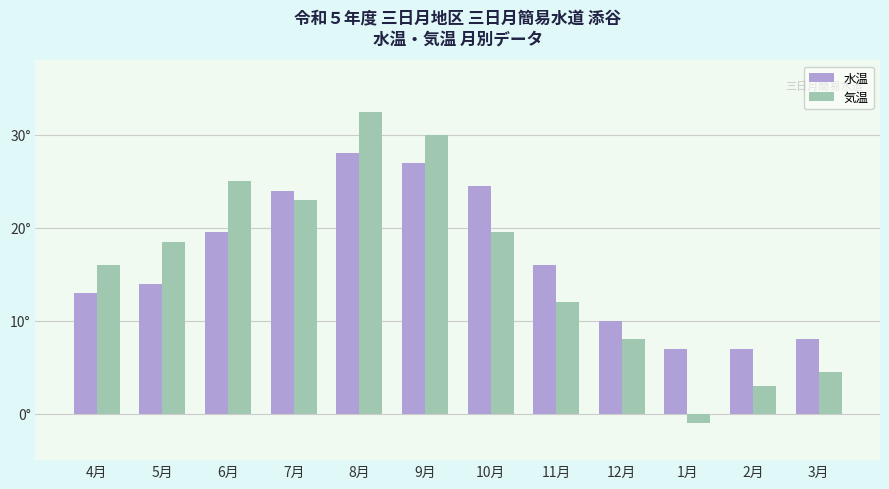

What is the label of the 12th bar from the left?

3月